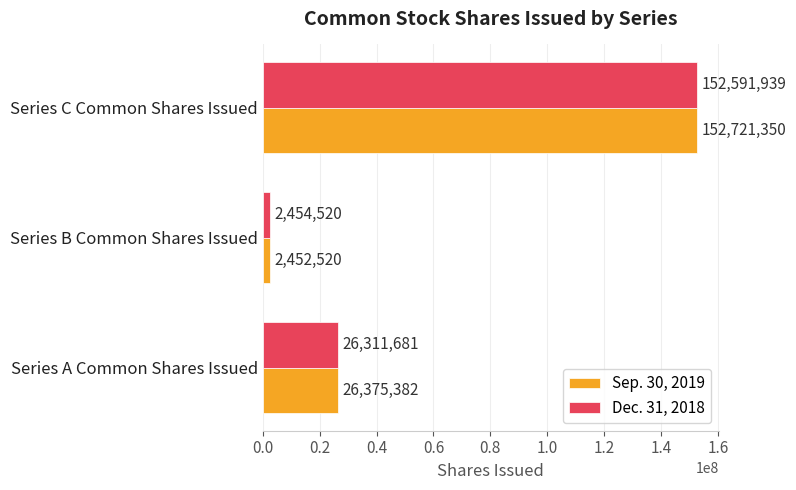

Is it true that Sep. 30, 2019 equals 215373296 at Series C Common Shares Issued?

False